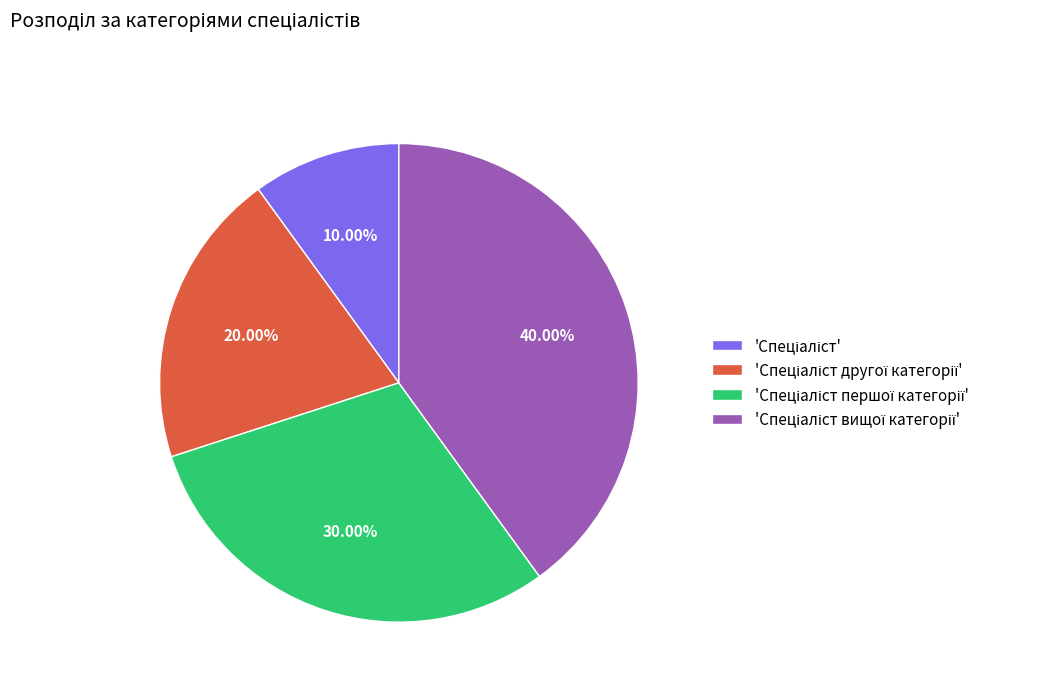

Does any single category account for the majority?

No